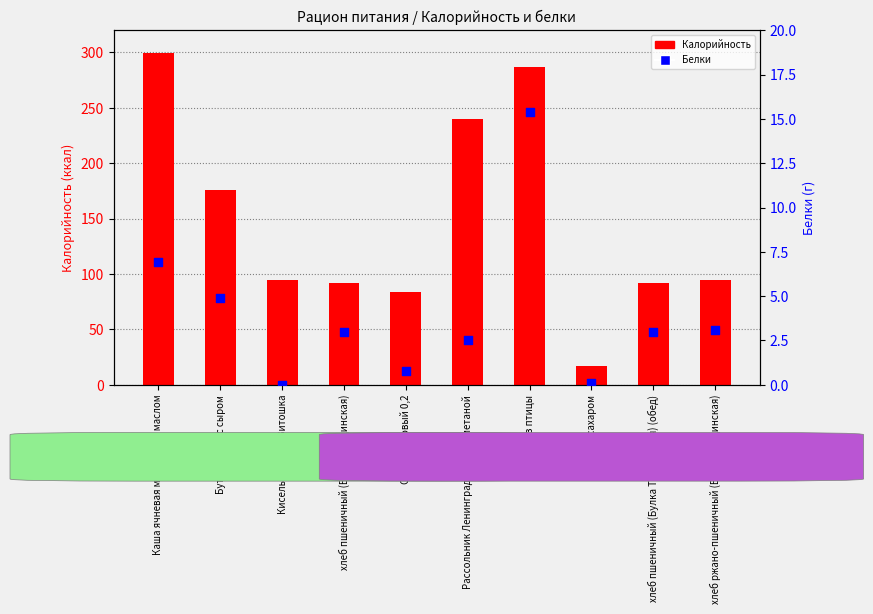

At how many categories does at least one series exceed 187?

3